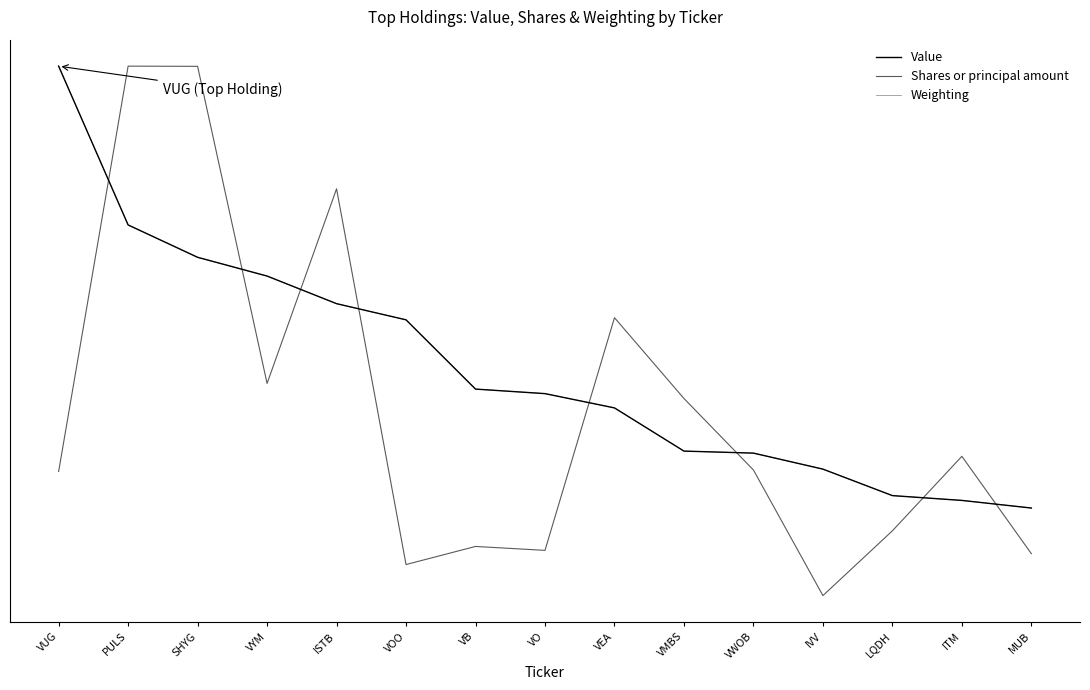

Reading right to left, extract all data points from this chart.

Value: 0.2	0.2	0.2	0.3	0.3	0.3	0.4	0.4	0.4	0.5	0.6	0.6	0.7	0.7	1.0
Shares or principal amount: 0.1	0.3	0.2	0.0	0.3	0.4	0.5	0.1	0.1	0.1	0.8	0.4	1.0	1.0	0.3
Weighting: 0.2	0.2	0.2	0.3	0.3	0.3	0.4	0.4	0.4	0.5	0.6	0.6	0.7	0.7	1.0